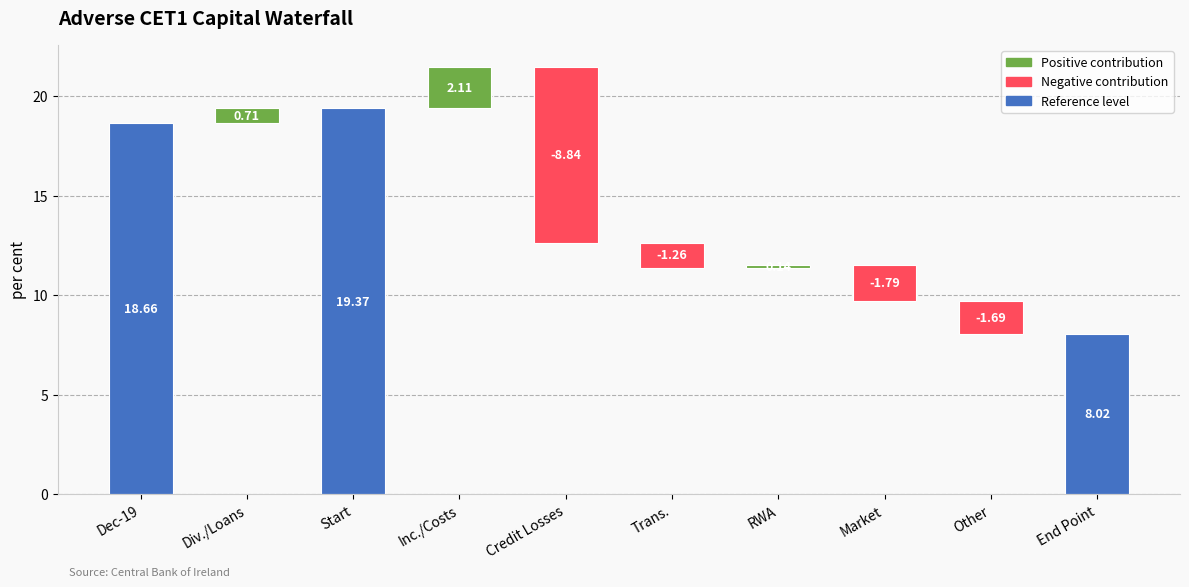

How many bars are there in total?

10